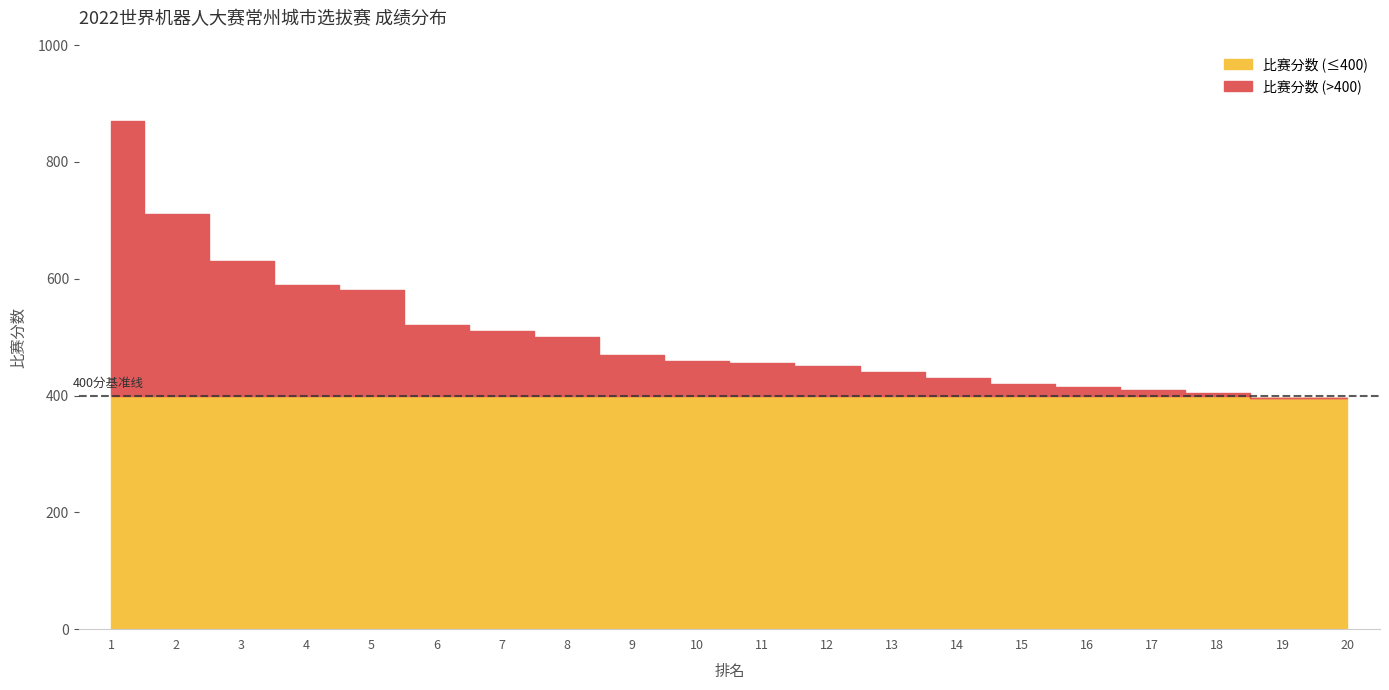

What is the value of the 比赛分数 point at the 13th from the left?

440